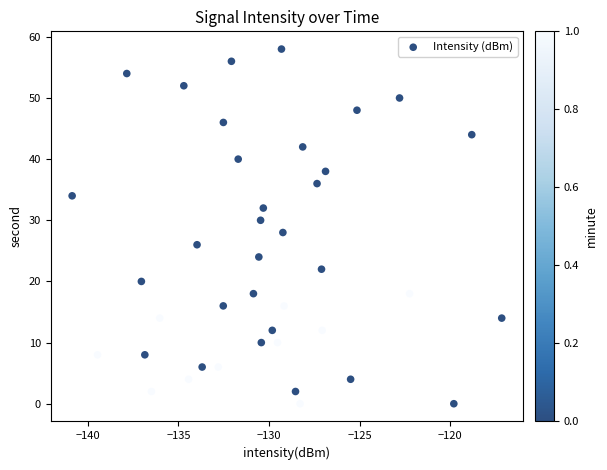

What is the range of Y values (max minus min)?

58